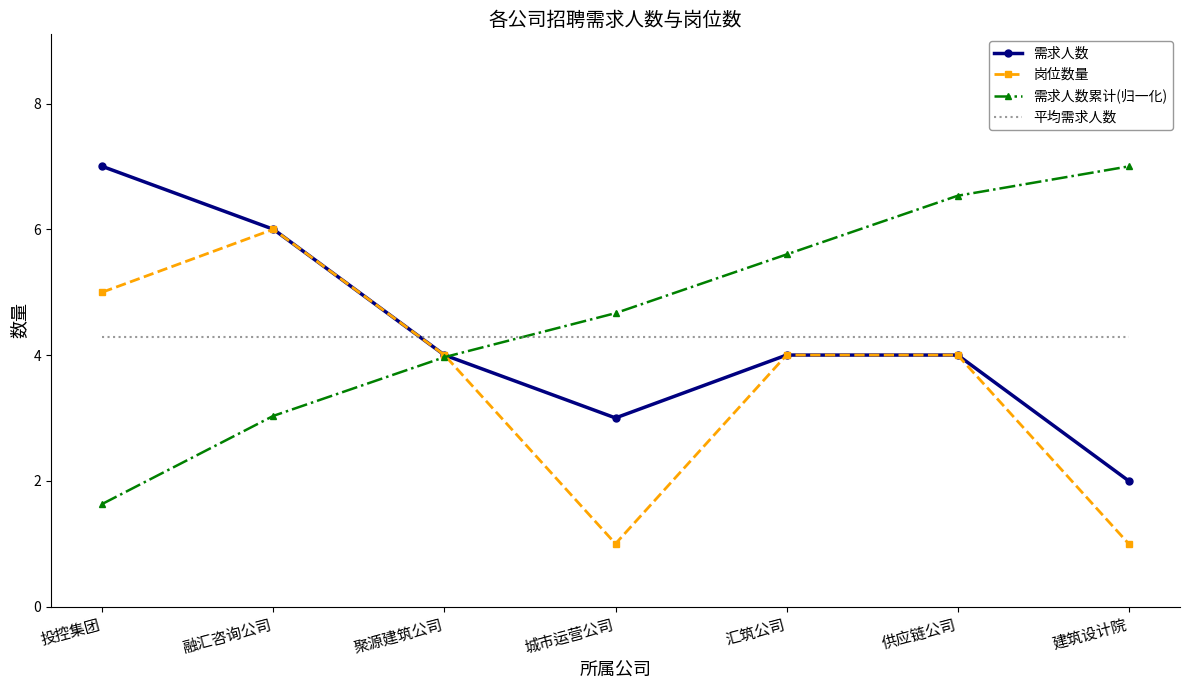

Is the value of 需求人数累计(归一化) at 城市运营公司 greater than the value of 需求人数 at 建筑设计院?

Yes